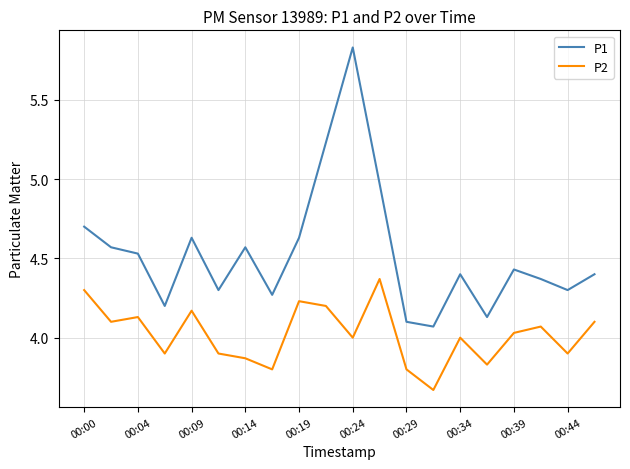

Which series has the largest total across all categories?

P1